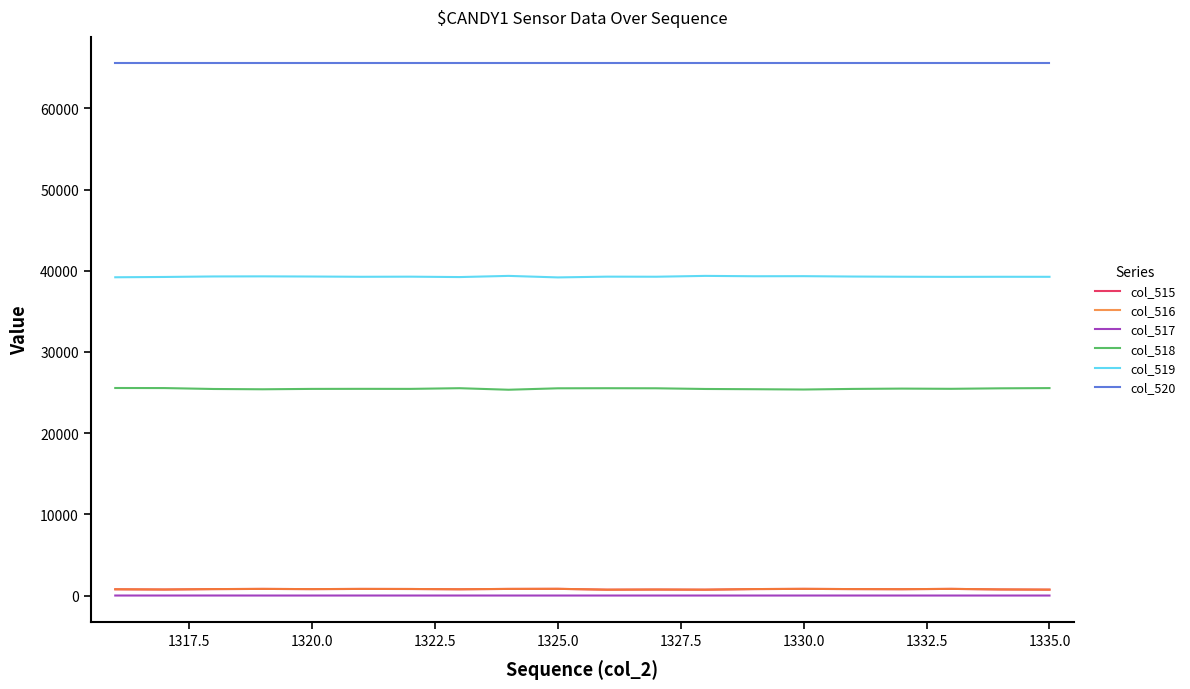

What is the greatest value displayed?

65535